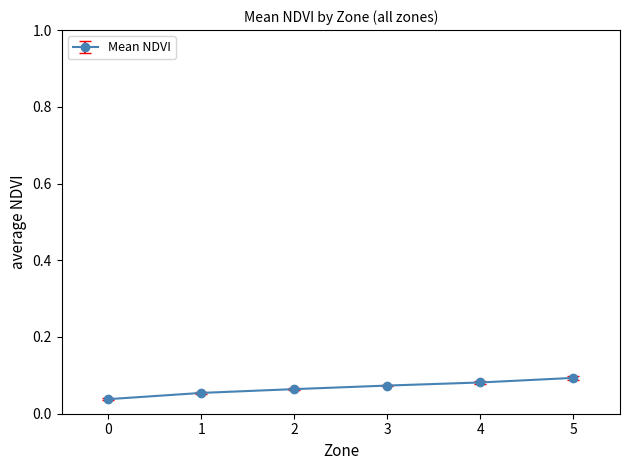

True or false: the data shows 0.1 at 2.

True